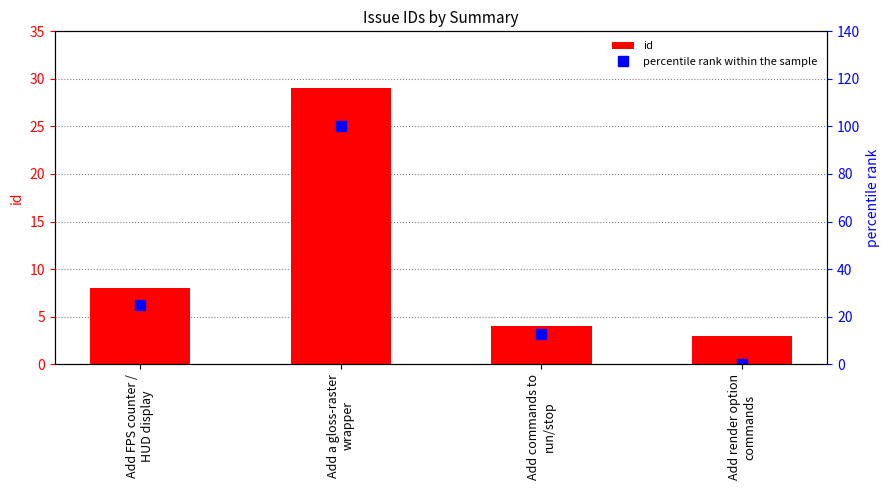

List the series in order of their peak value, highest first.

percentile rank within the sample, id